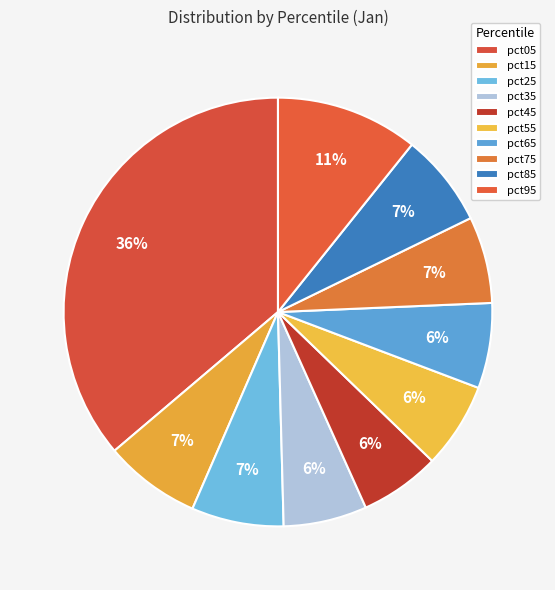

What is the total percentage of pct25 and pct75?

13.5%